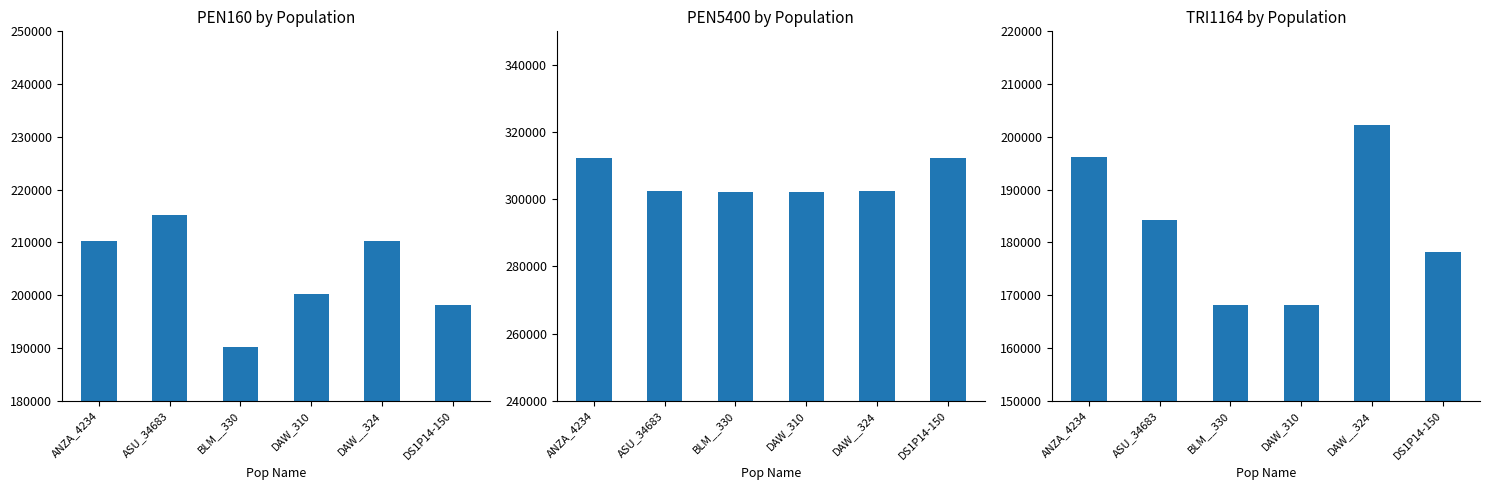

Is the value of PEN5400 at DAW__324 greater than the value of PEN160 at BLM__330?

Yes